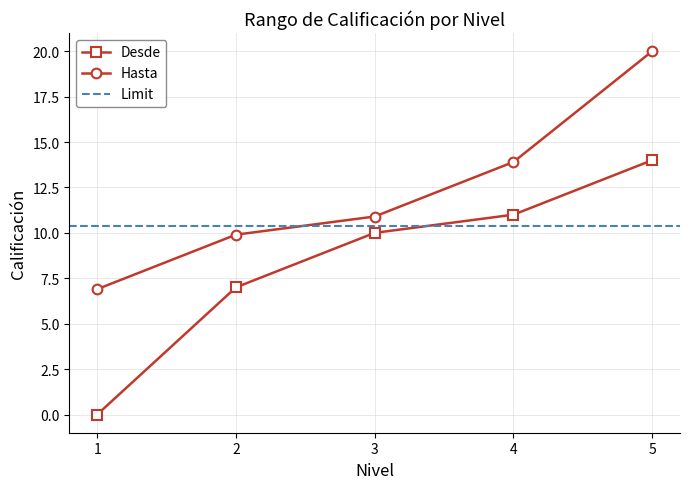

Which series has the widest spread of values?

Desde